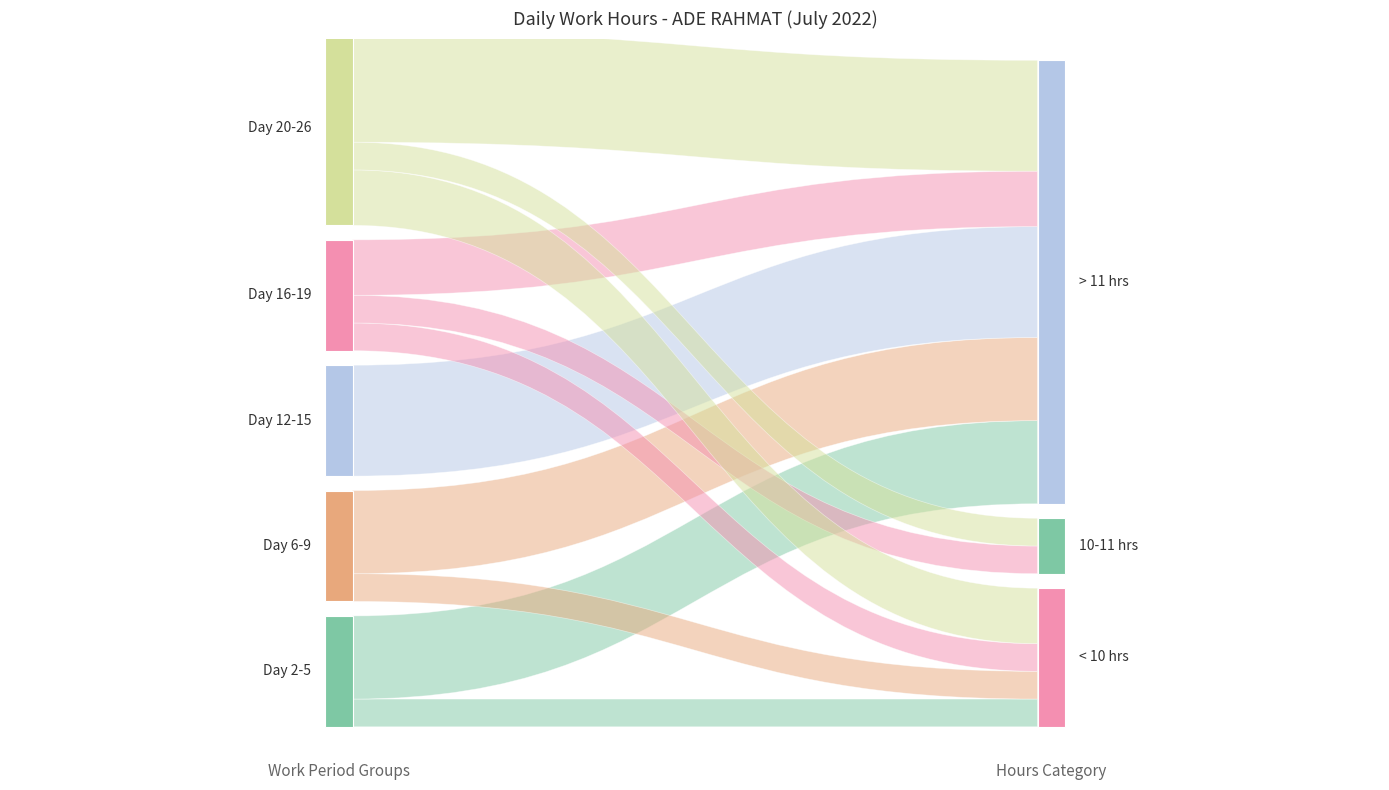

Reading right to left, extract all data points from this chart.

0.0	10.9	9.7	11.2	11.0	11.1	11.1	10.8	11.2	9.6	11.2	11.2	11.2	11.1	11.3	9.8	11.3	11.1	11.1	11.2	11.2	9.7	11.2